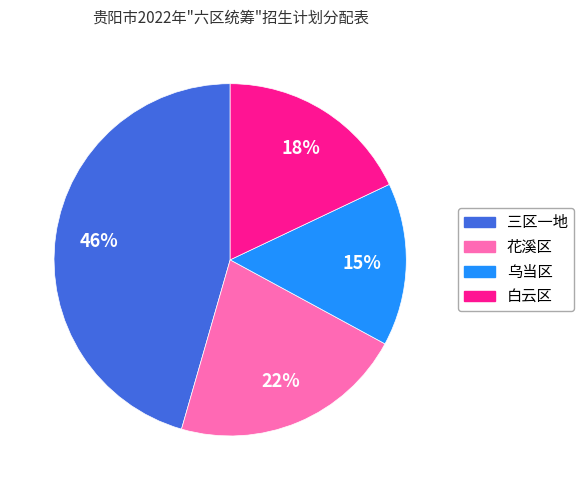

Count the number of slices in the pie.

4